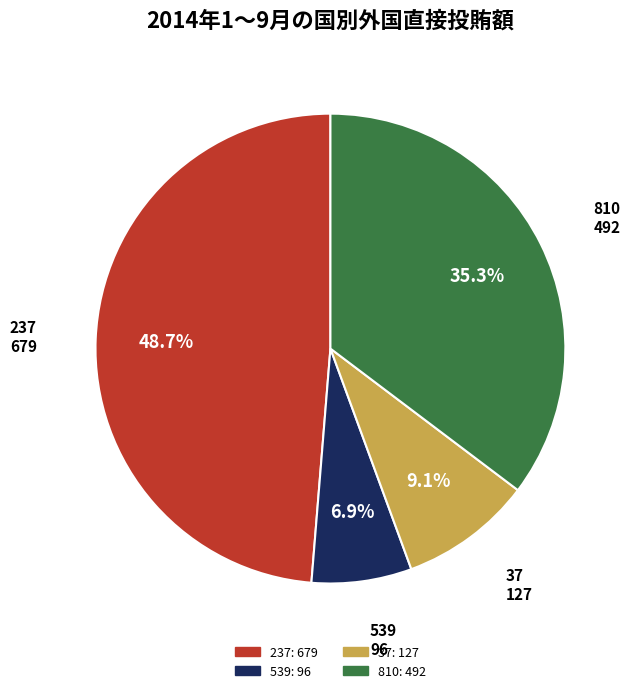

To the nearest percent, what is the difference between the 37 and 237 slice percentages?

40%